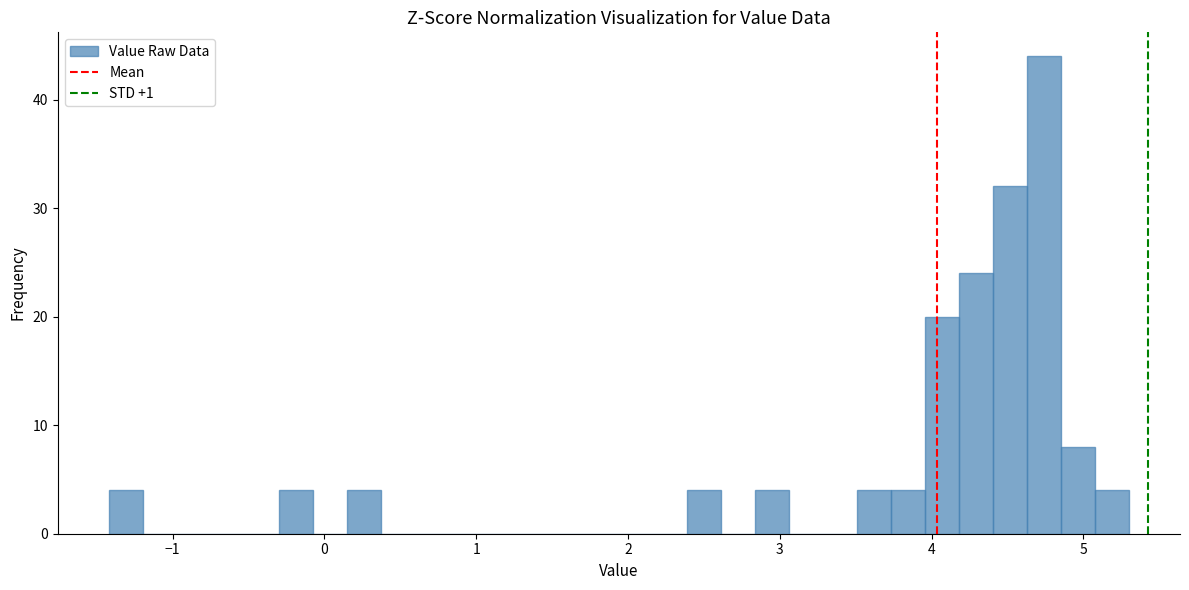

Around what value on the x-axis is the tallest bar? Give the approximate position of its centre, as read against the axis.

4.7